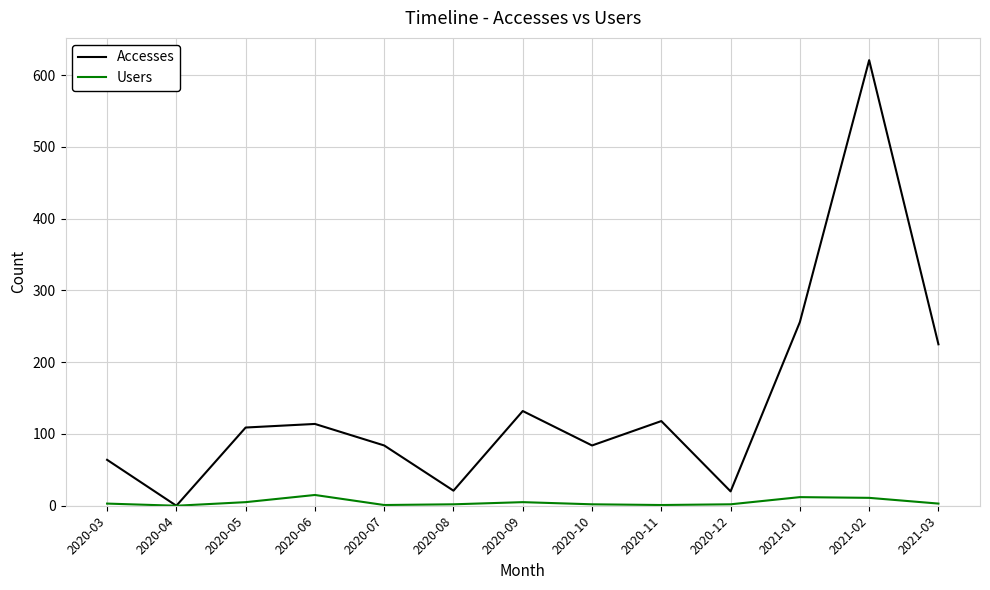

Which series has the largest total across all categories?

Accesses